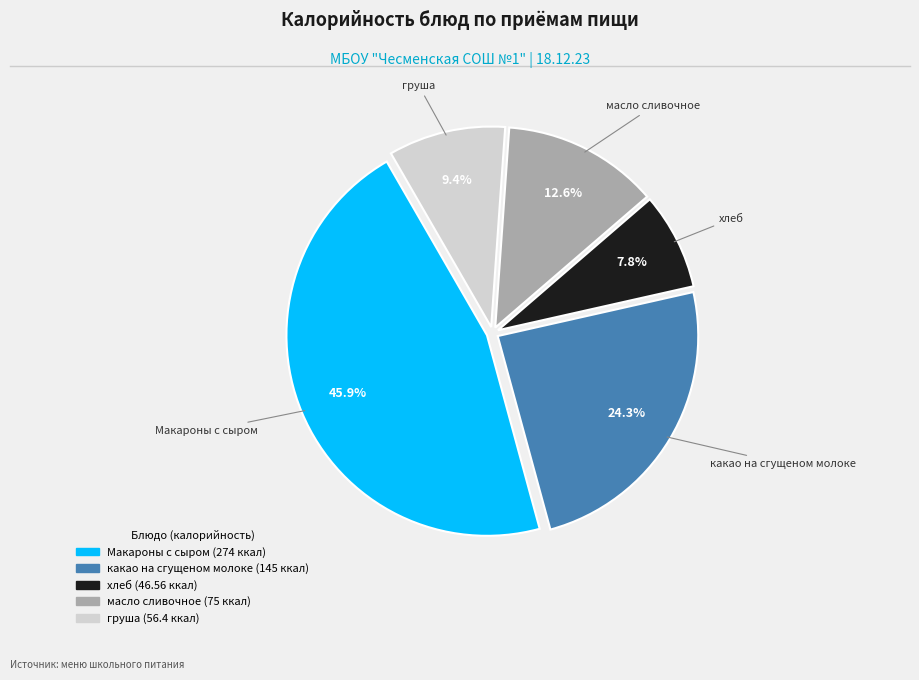

Is the sum of масло сливочное and Макароны с сыром greater than half?

Yes